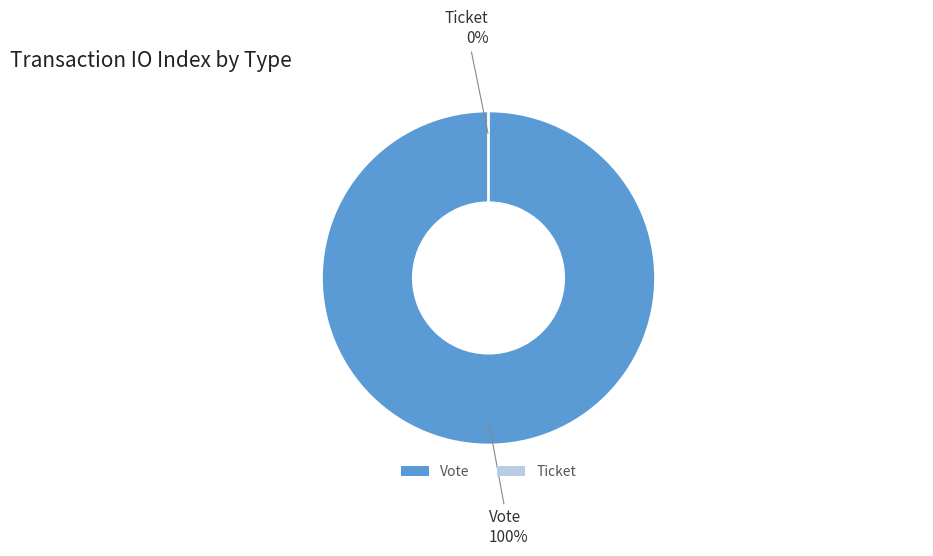

How many segments does this pie chart have?

2